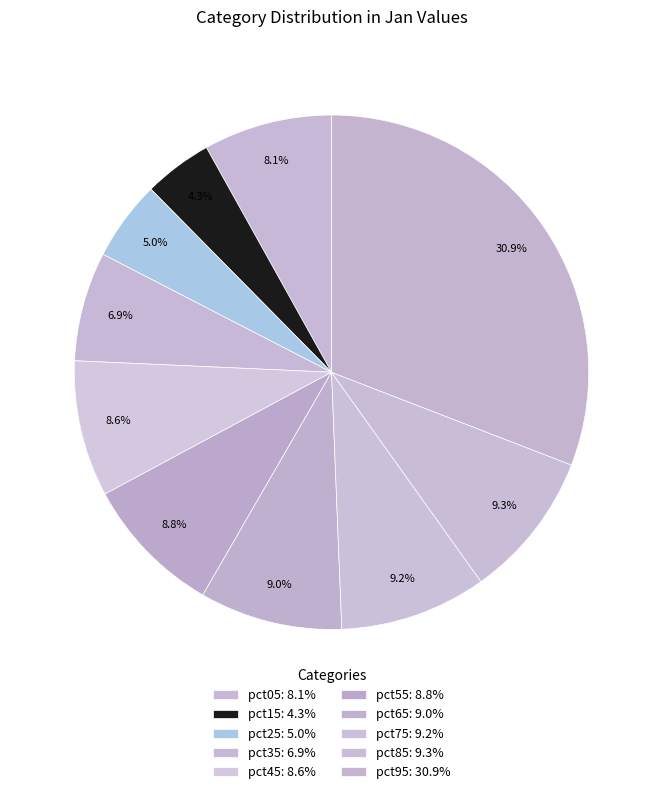

Does any single category account for the majority?

No